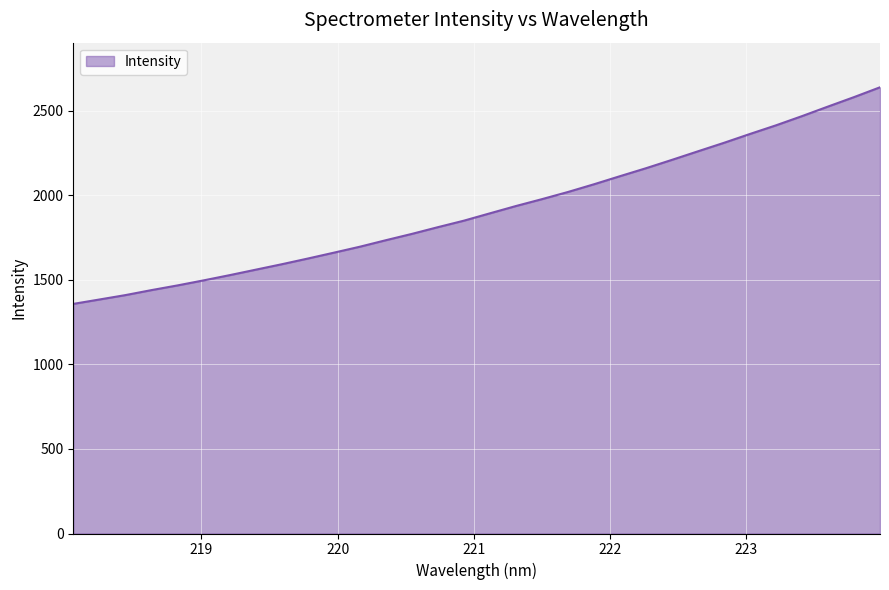

How many categories are shown in the chart?

32